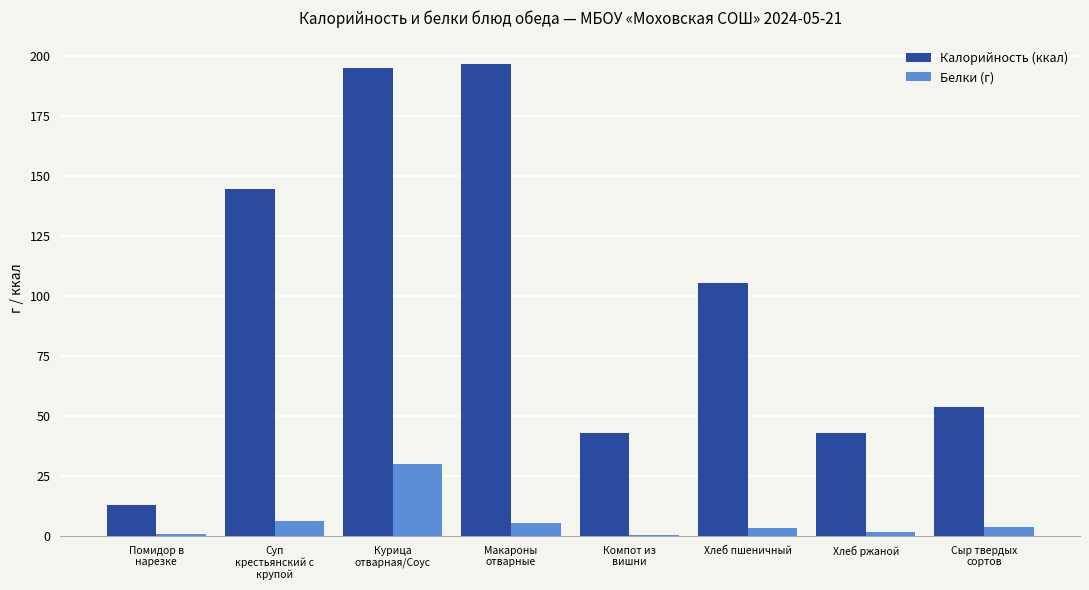

What is the difference between the Калорийность (ккал) values at Курица
отварная/Соус and Компот из
вишни?

152.3